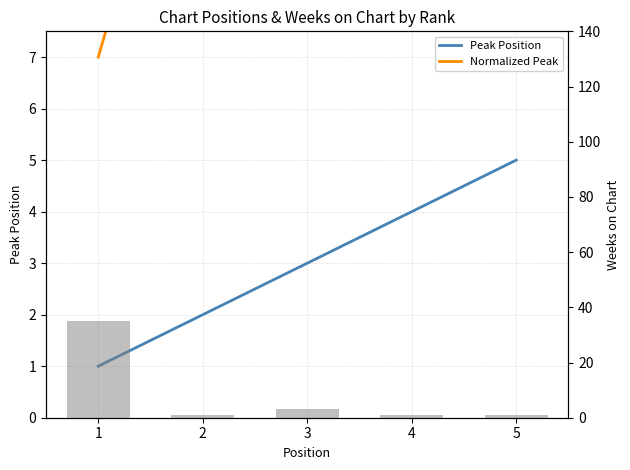

What is the spread (max minus min) of values at 4?

24